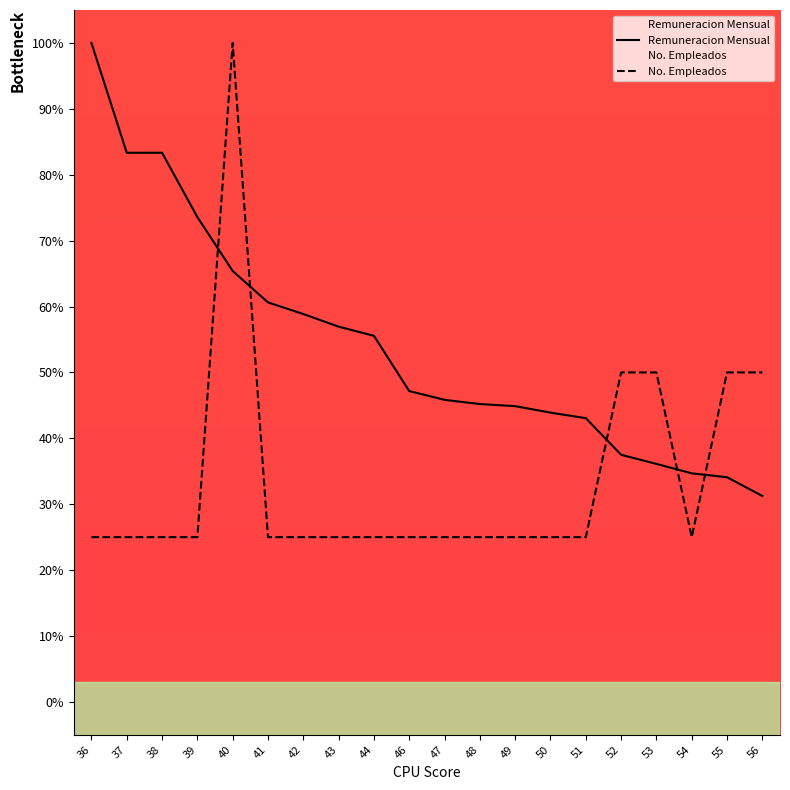

Rank the series at 48 from lowest to highest value.

No. Empleados, Remuneracion Mensual